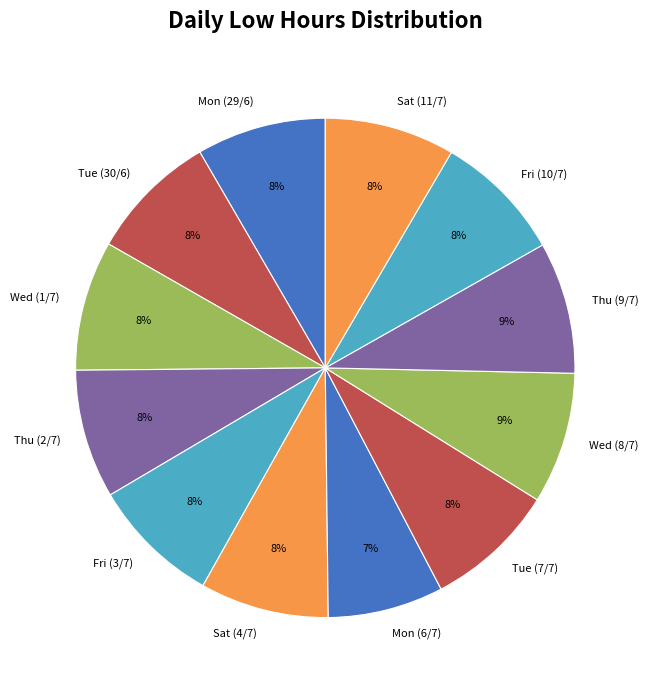

To the nearest percent, what percentage of the pie is Thu (9/7)?

9%